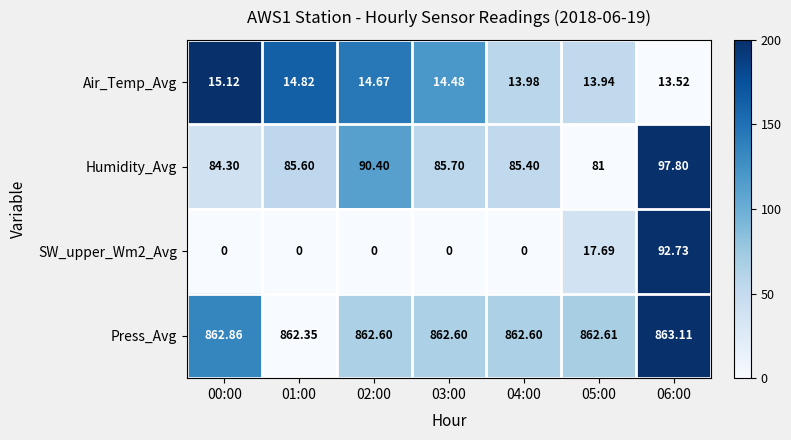

Which series has the largest total across all categories?

Press_Avg